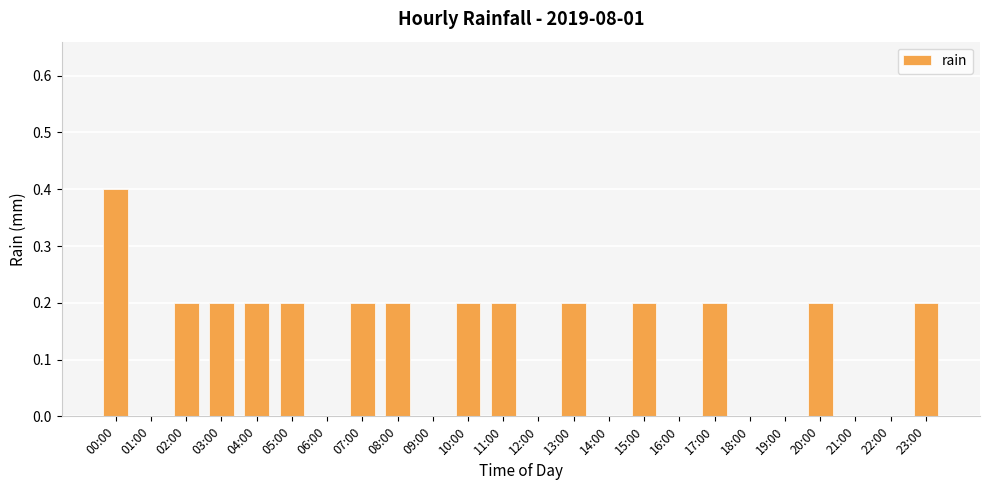

What is the change in value from 01:00 to 13:00?

+0.2